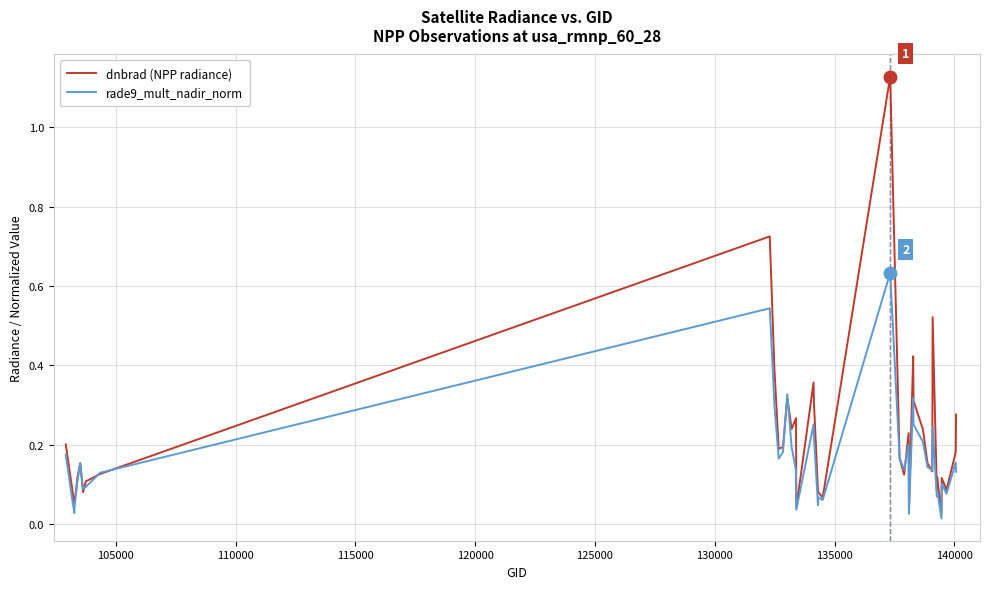

Which series has the largest total across all categories?

dnbrad (NPP radiance)